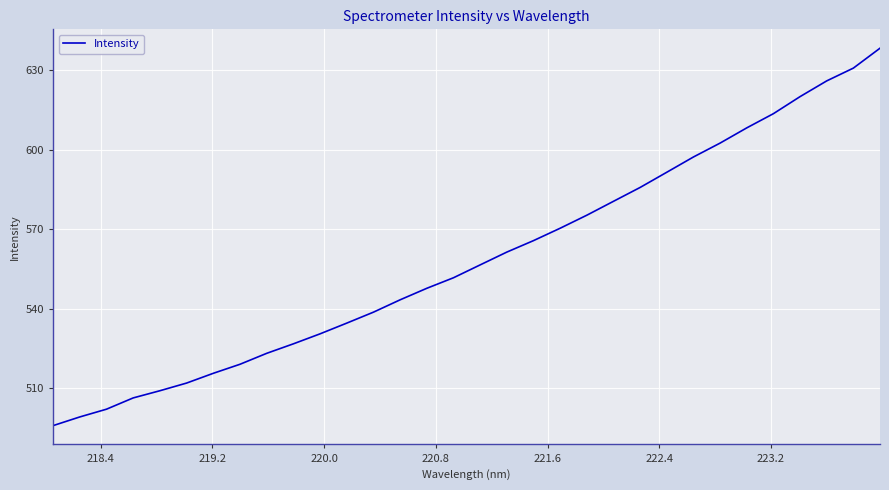

What is the difference between the maximum and minimum values?

142.5